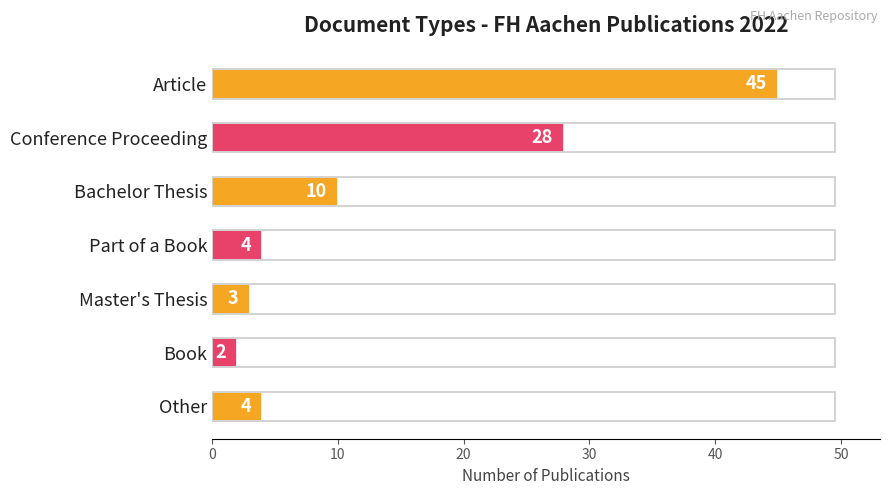

Reading top to bottom, list all the values displayed in this chart.

Article=45	Conference Proceeding=28	Bachelor Thesis=10	Part of a Book=4	Master's Thesis=3	Book=2	Other=4